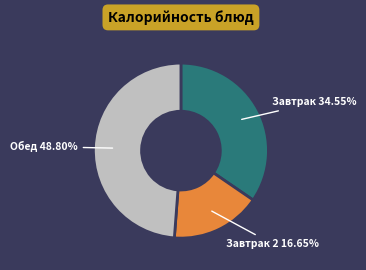

Is there any slice that represents more than half of the pie?

No